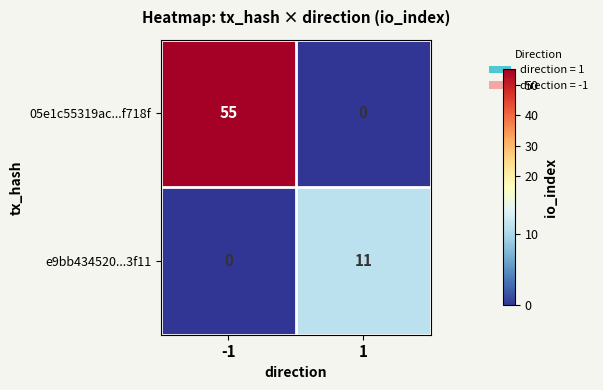

Between -1 and 1, which series saw the biggest shift?

05e1c55319ac...f718f